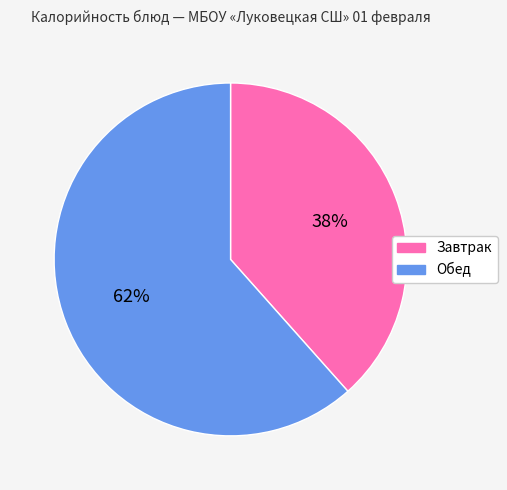

Approximately how many times larger is the value at Завтрак compared to Обед?

0.6